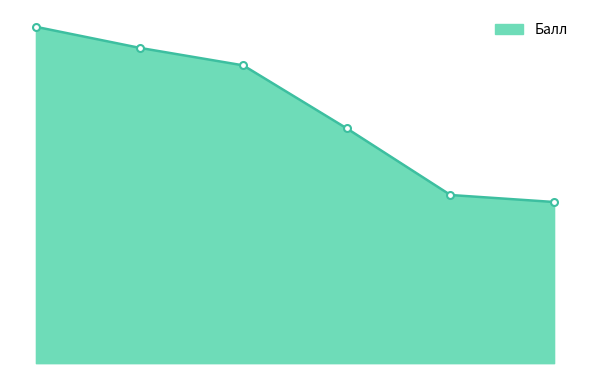

Does the chart have visible grid lines?

No